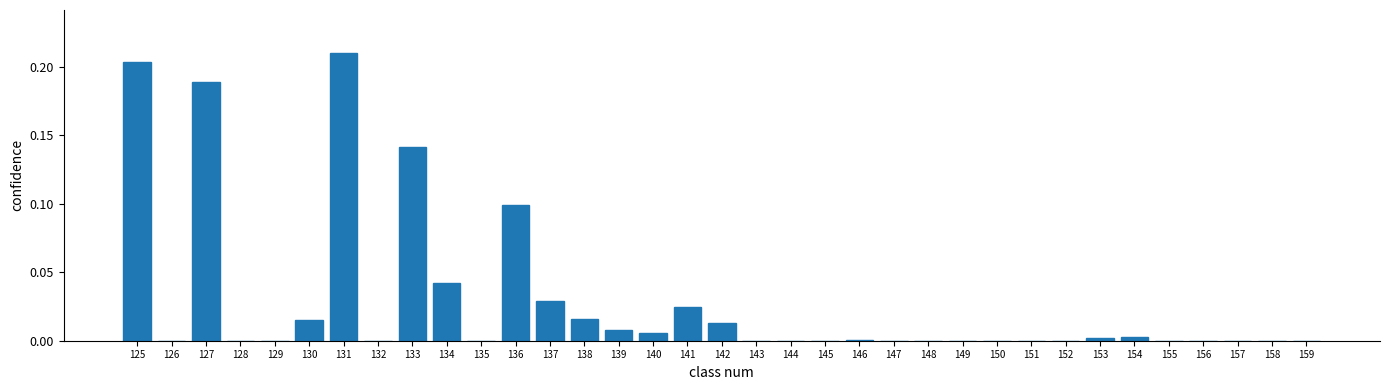

The value at 136 is 0.0. True or false?

False